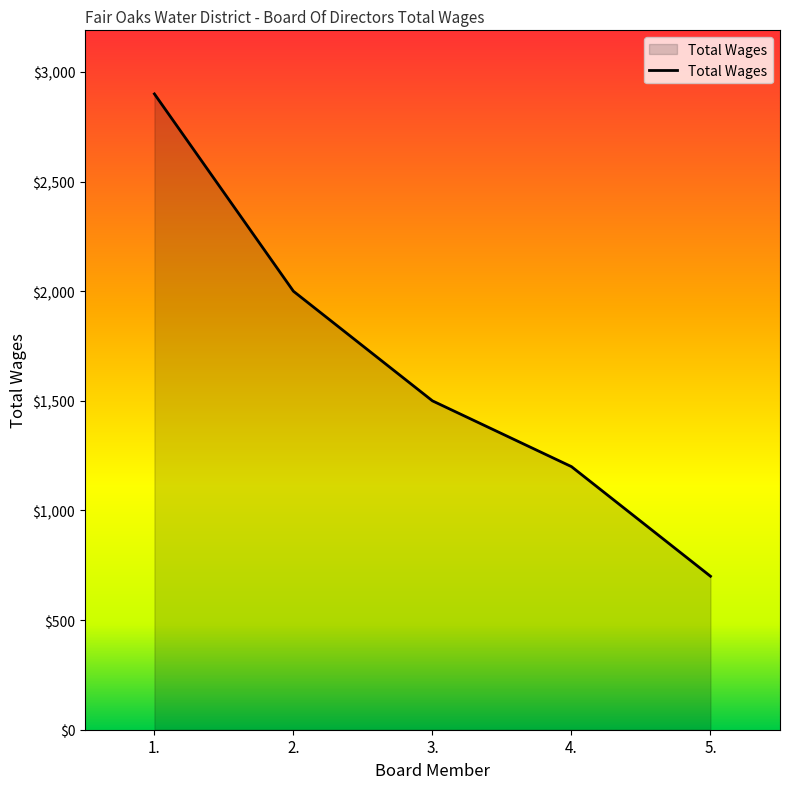

True or false: the data shows 2000 at 2..

True